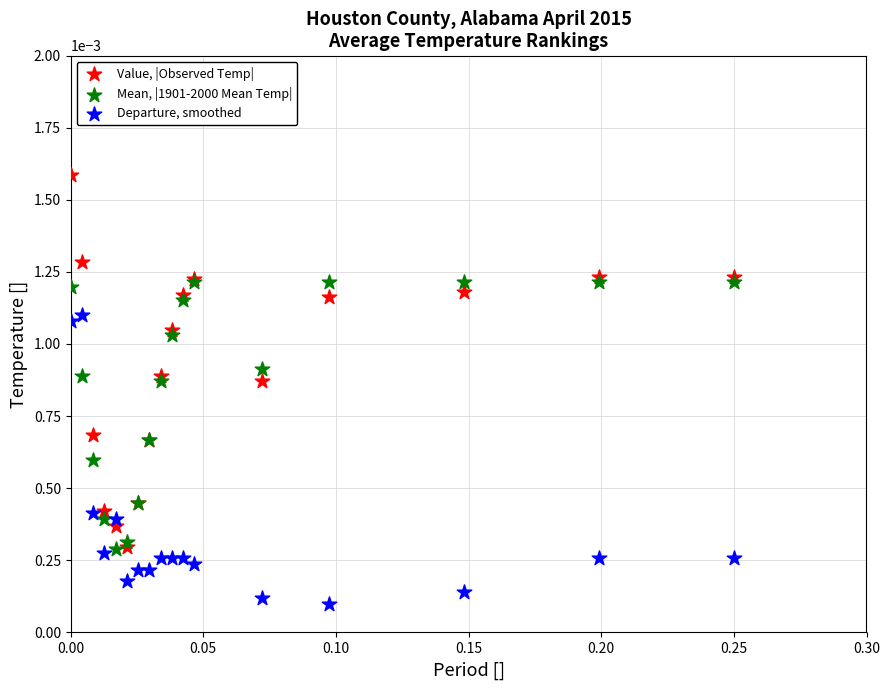

Which series has the widest spread of Y values?

Value, |Observed Temp|